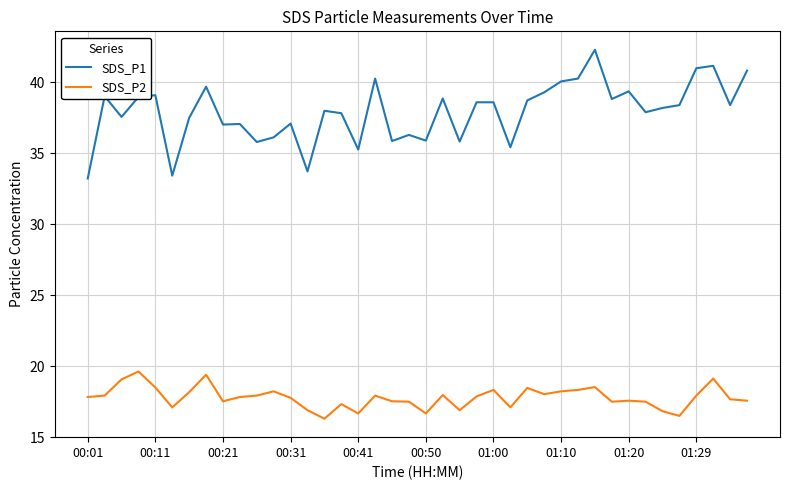

Which series has the widest spread of values?

SDS_P1